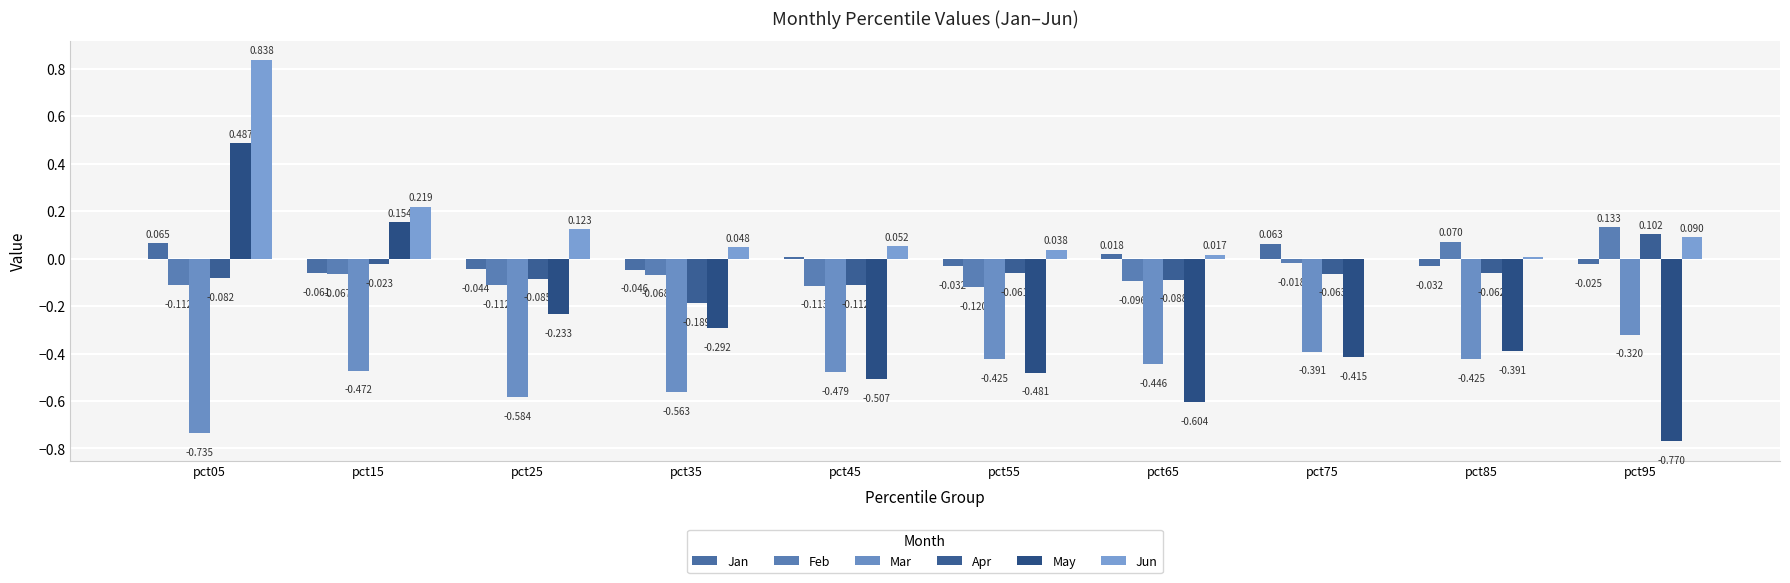

What are all the series names shown in the legend?

Jan, Feb, Mar, Apr, May, Jun